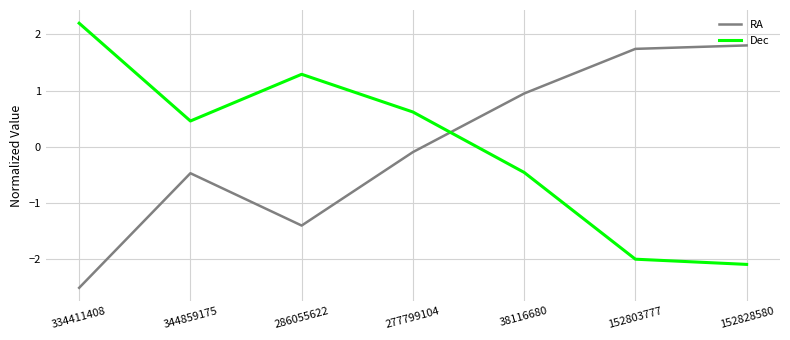

What is the difference between the second highest and minimum values in the RA series?

4.3